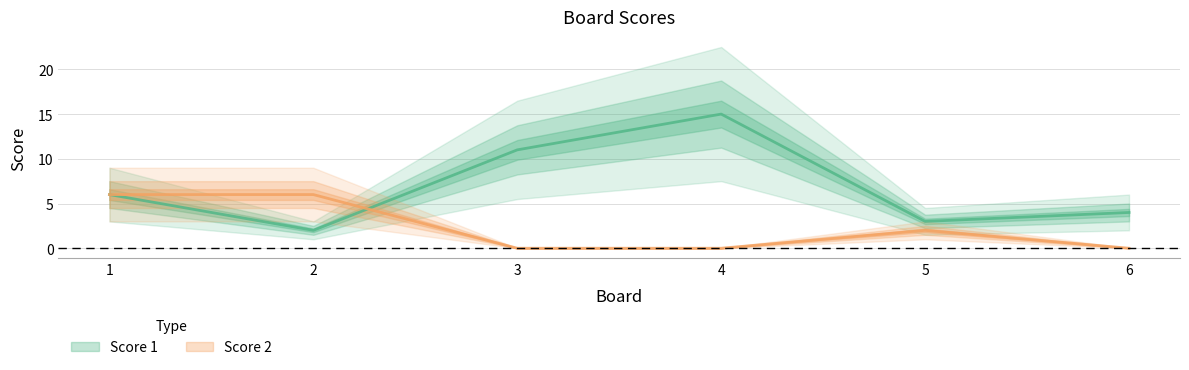

Rank the categories by Score 2 value from highest to lowest.

1, 2, 5, 3, 4, 6